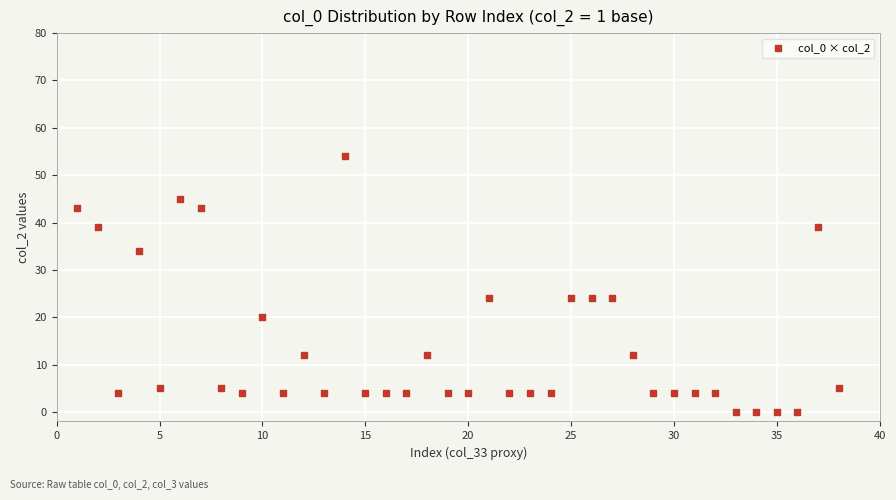

What is the range of Y values (max minus min)?

54